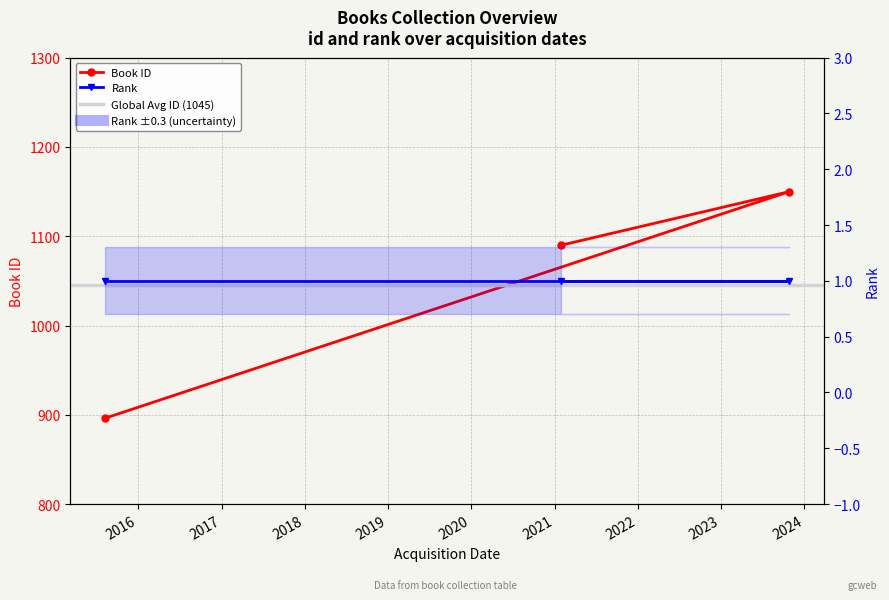

Rank the categories by value from highest to lowest.

27/10/2023, 30/01/2021, 07/08/2015